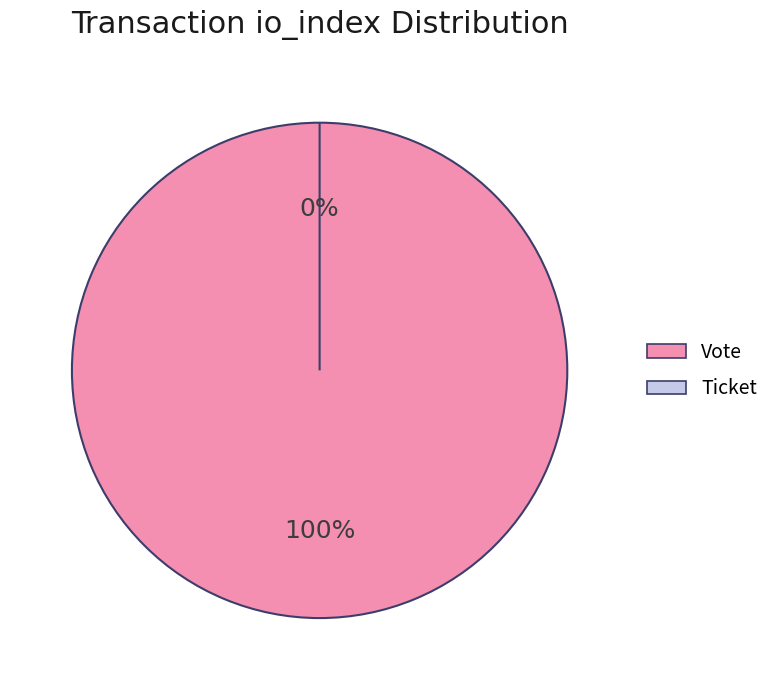

How many slices are in this pie chart?

2